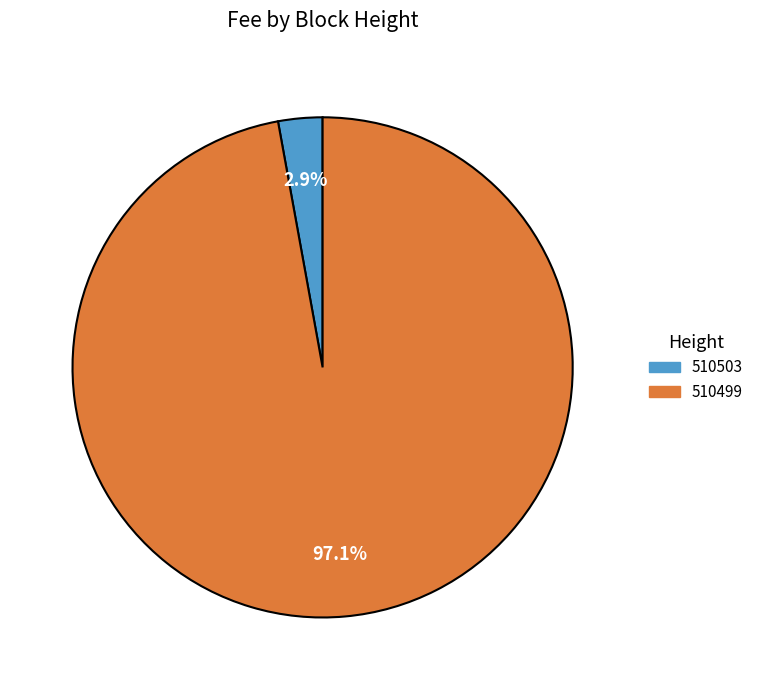

True or false: 510499 accounts for 97% of the total.

True